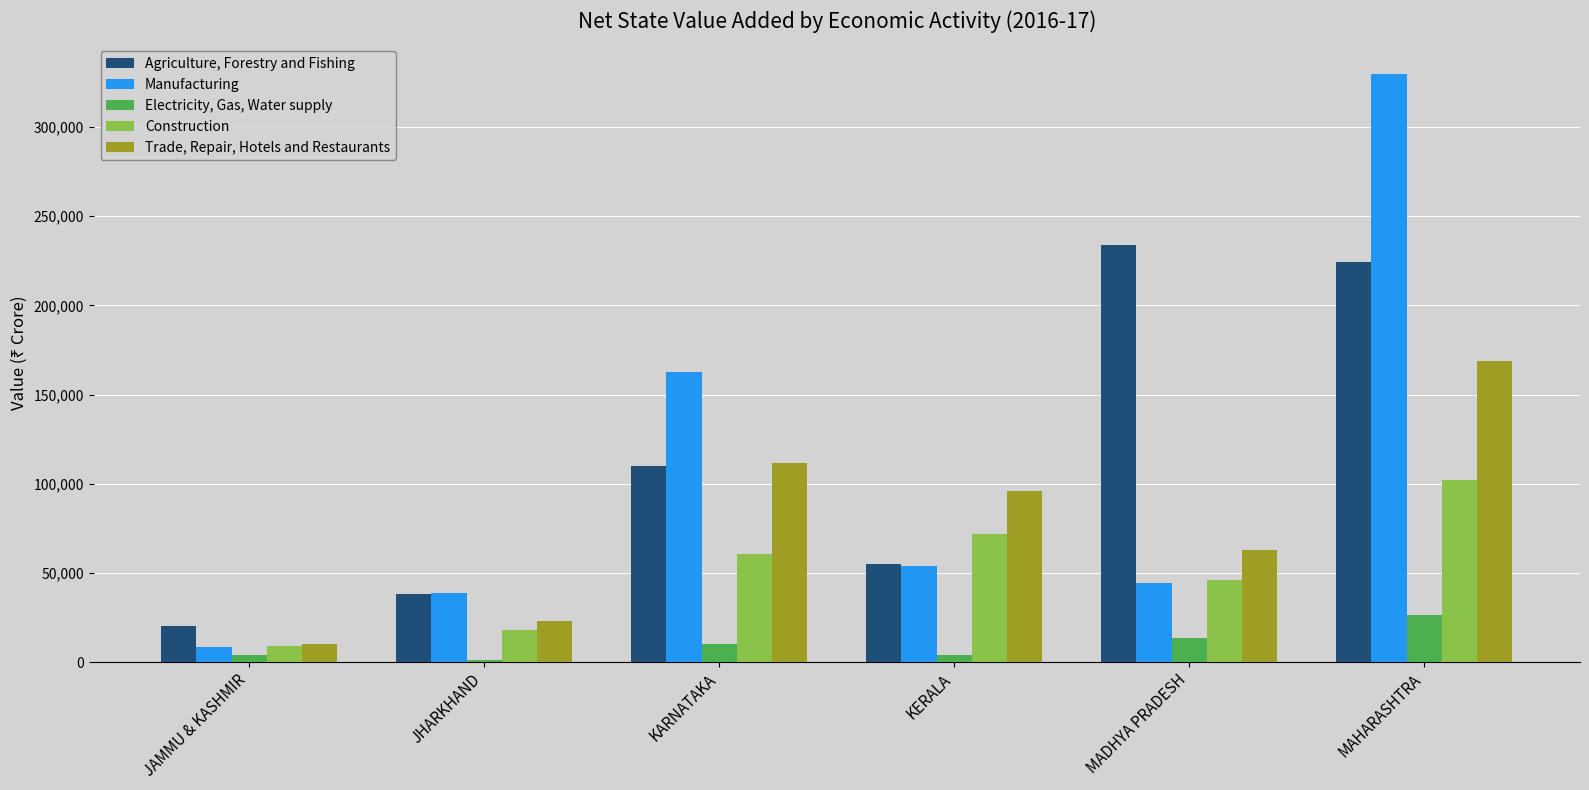

Rank the series by their maximum value, from highest to lowest.

Manufacturing, Agriculture, Forestry and Fishing, Trade, Repair, Hotels and Restaurants, Construction, Electricity, Gas, Water supply